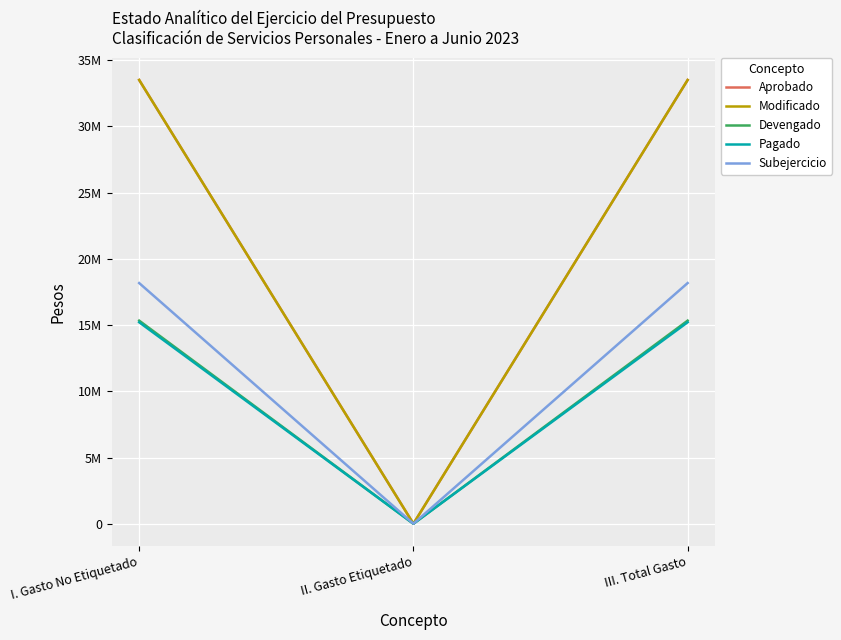

Which label corresponds to the largest value in the chart?

I. Gasto No Etiquetado